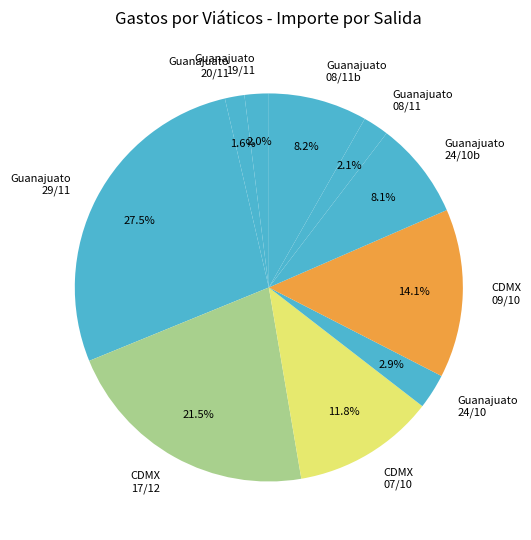

Which category has the biggest portion of the pie?

Guanajuato 29/11